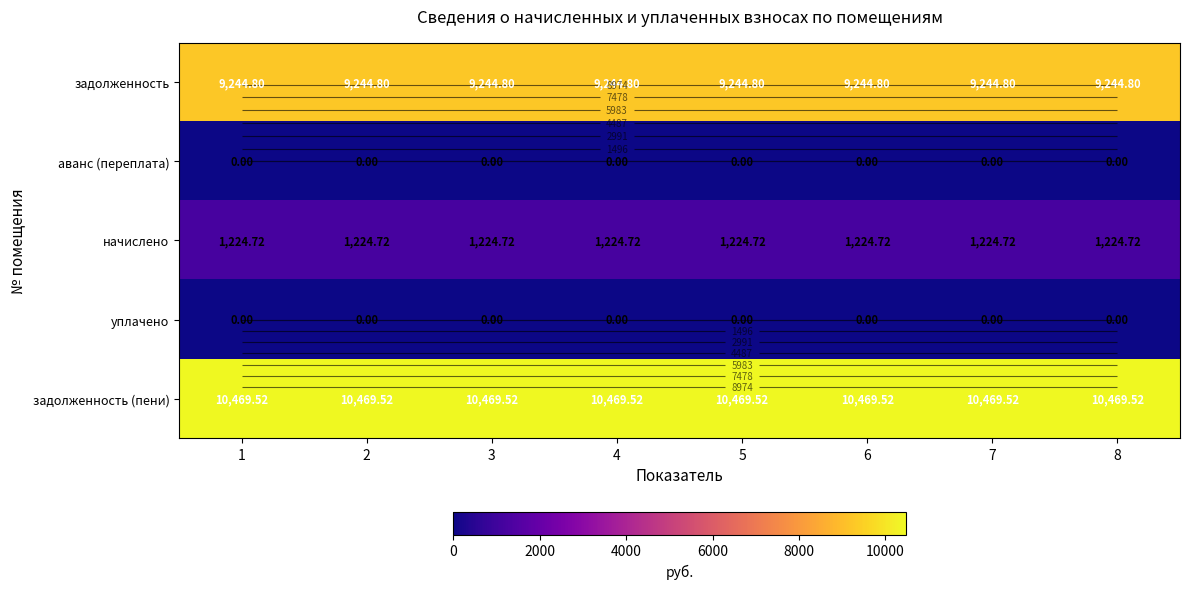

What is the total value across all series at 8?

20939.0